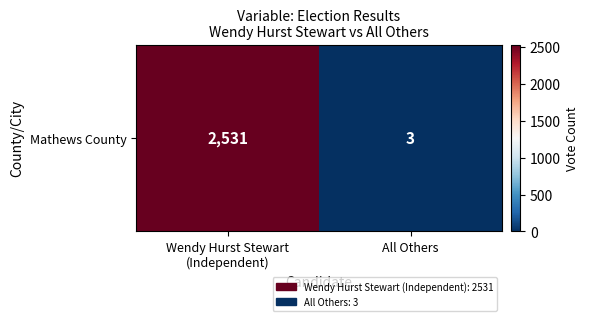

What is the change in value from Wendy Hurst Stewart
(Independent) to All Others?

-2528